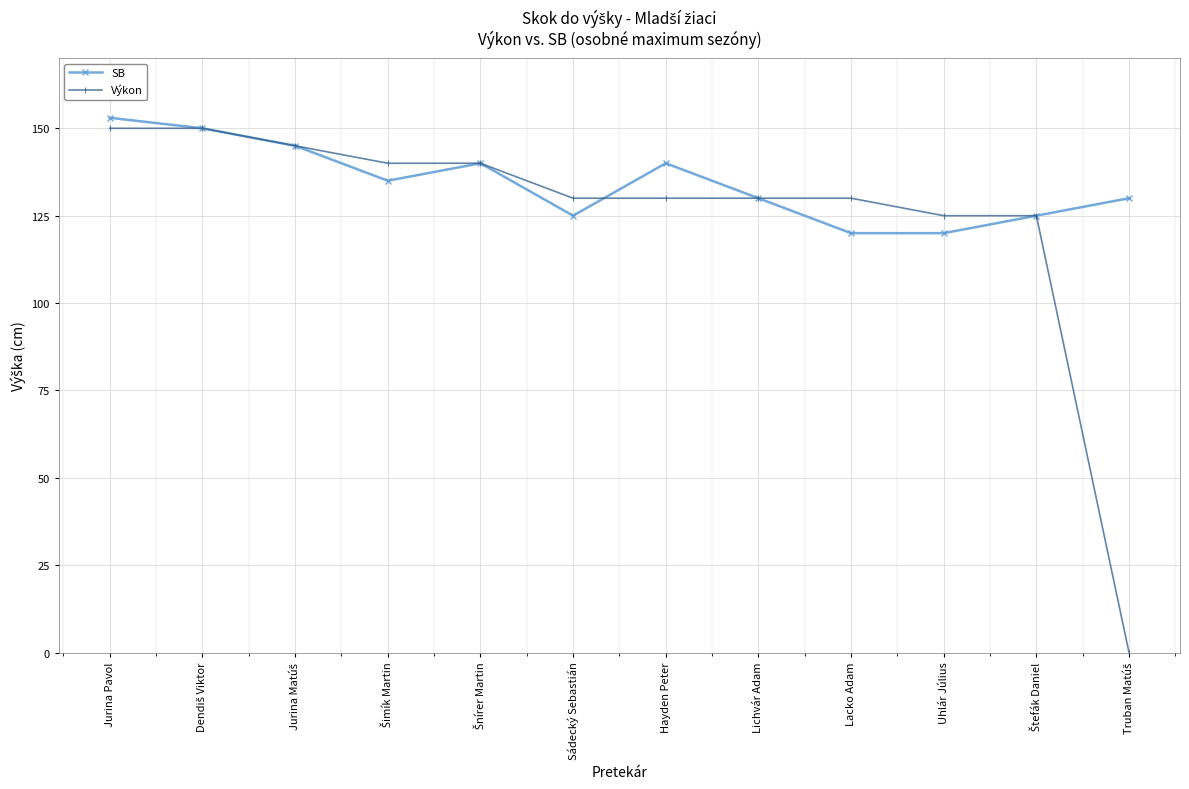

At how many categories does at least one series exceed 76?

12